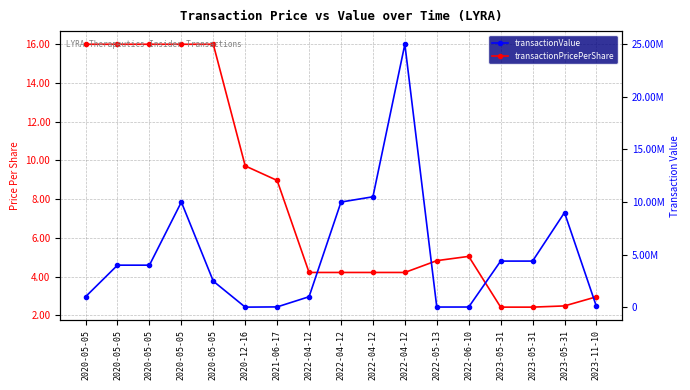

What is the difference between the second highest and minimum values in the transactionPricePerShare series?

13.6